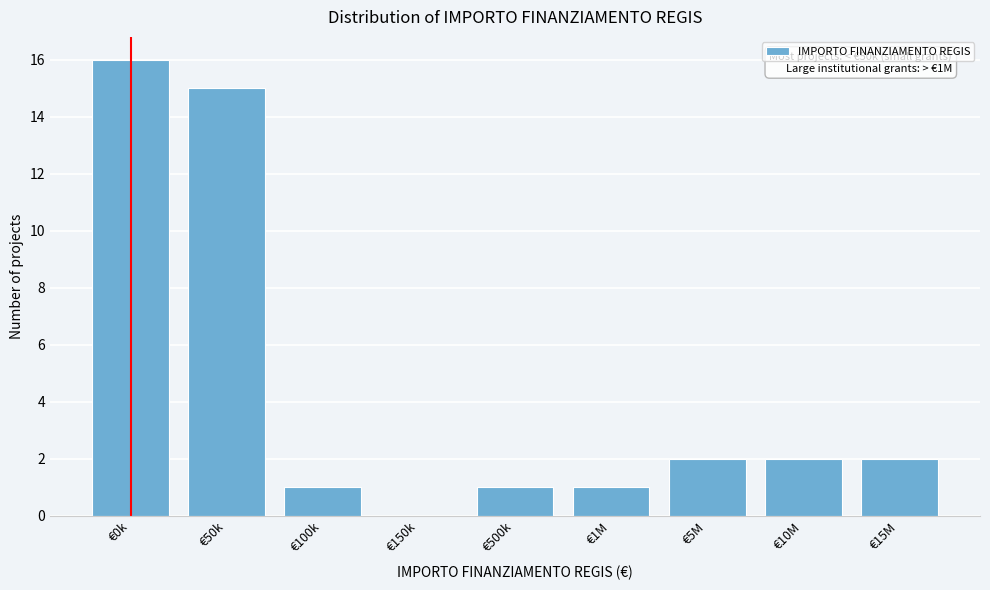

Reading left to right, extract all data points from this chart.

€0k=16	€50k=15	€100k=1	€150k=0	€500k=1	€1M=1	€5M=2	€10M=2	€15M=2